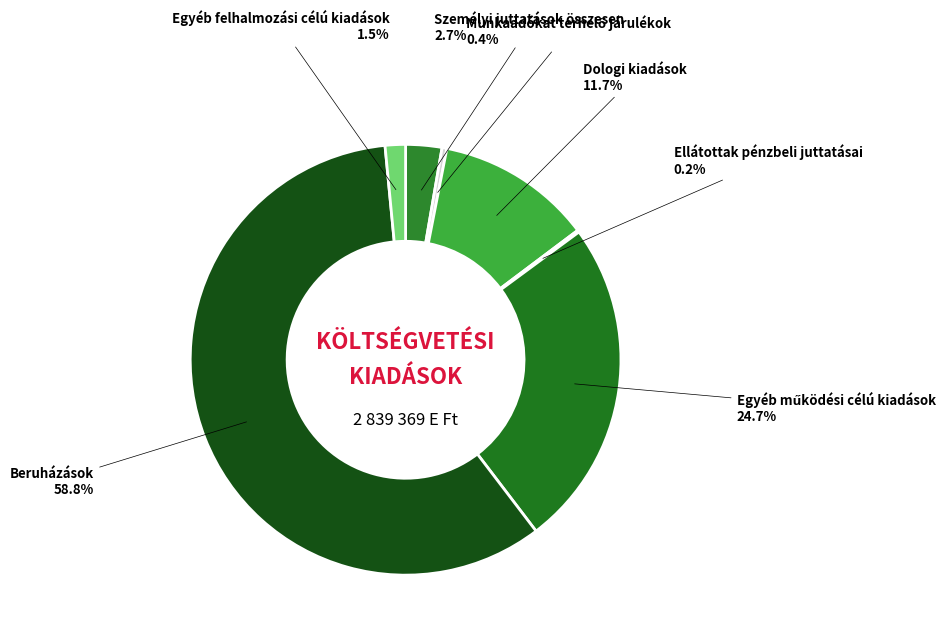

To the nearest percent, what portion does Dologi kiadások represent?

12%